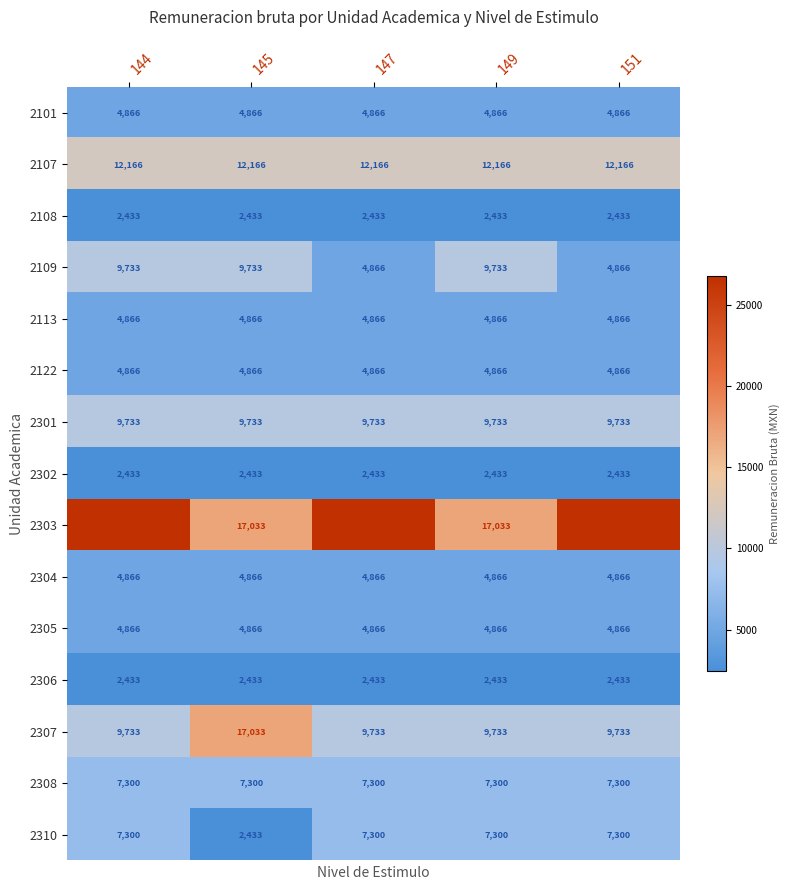

Which series has the largest total across all categories?

2303